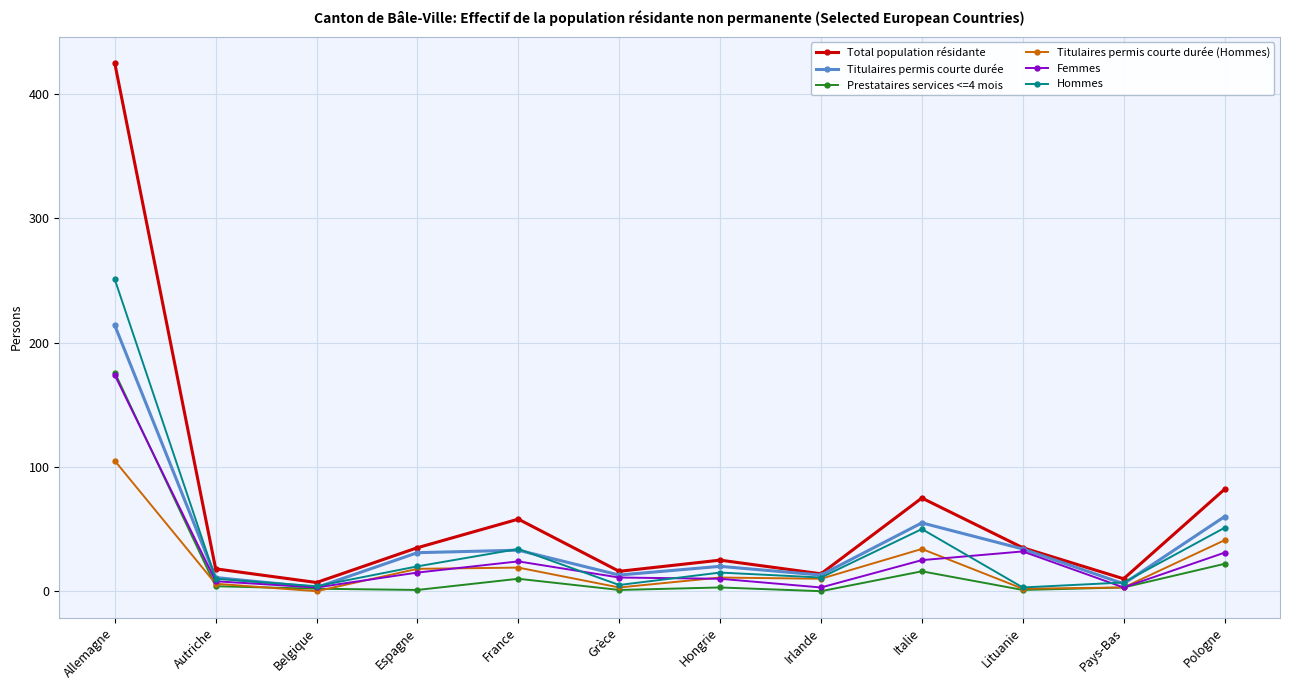

Is it true that Titulaires permis courte durée (Hommes) equals 41 at Pologne?

True